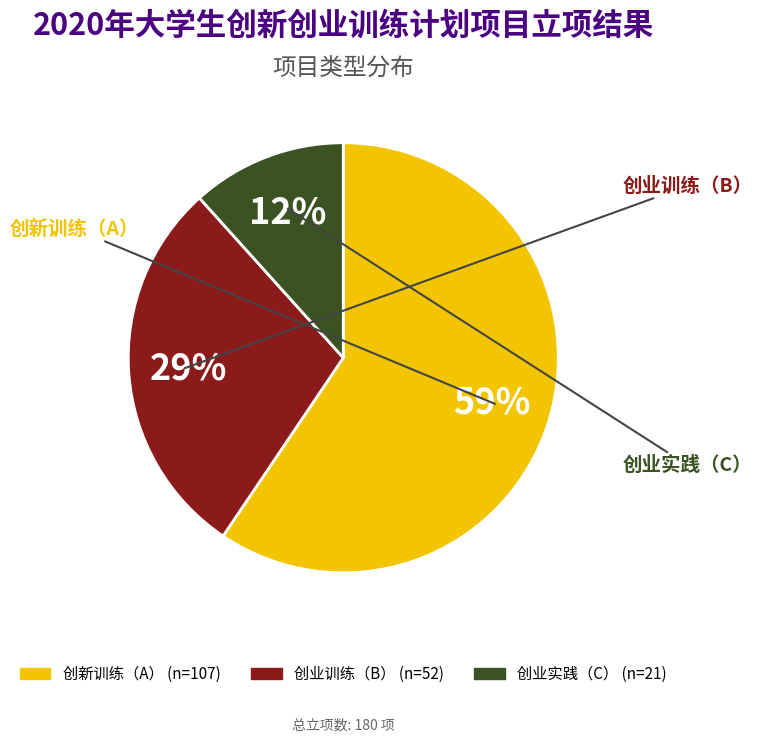

To the nearest percent, what is the combined percentage of 创业训练（B） and 创业实践（C）?

41%